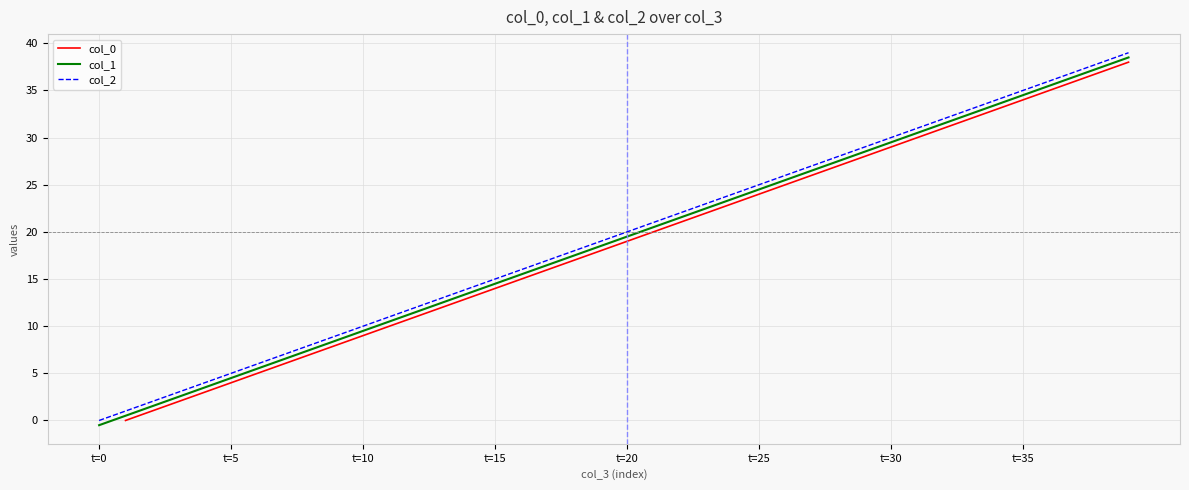

Is this an area chart (filled region under the line)?

No